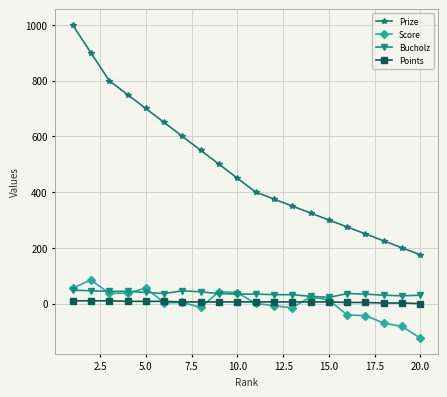

What is the smallest value displayed?

-124